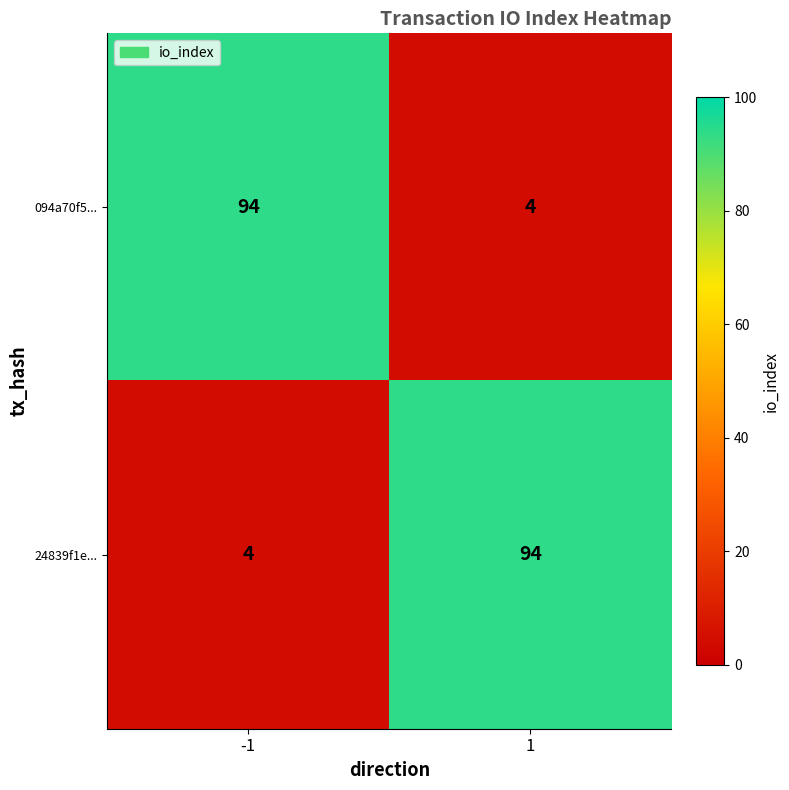

Count the number of categories in the chart.

2